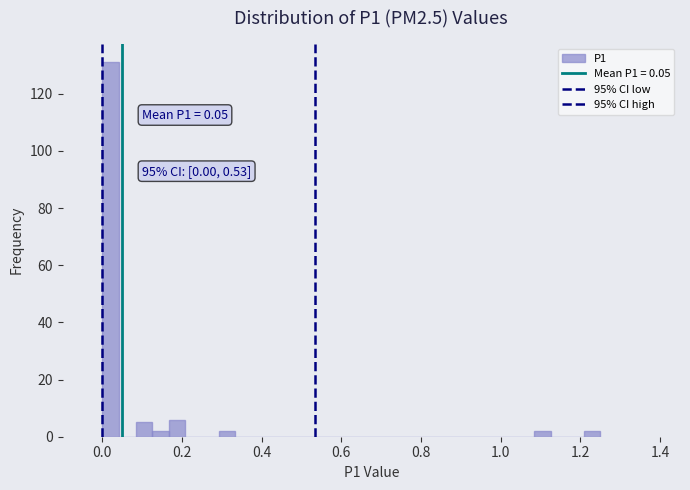

Around what value on the x-axis is the tallest bar? Give the approximate position of its centre, as read against the axis.

0.02